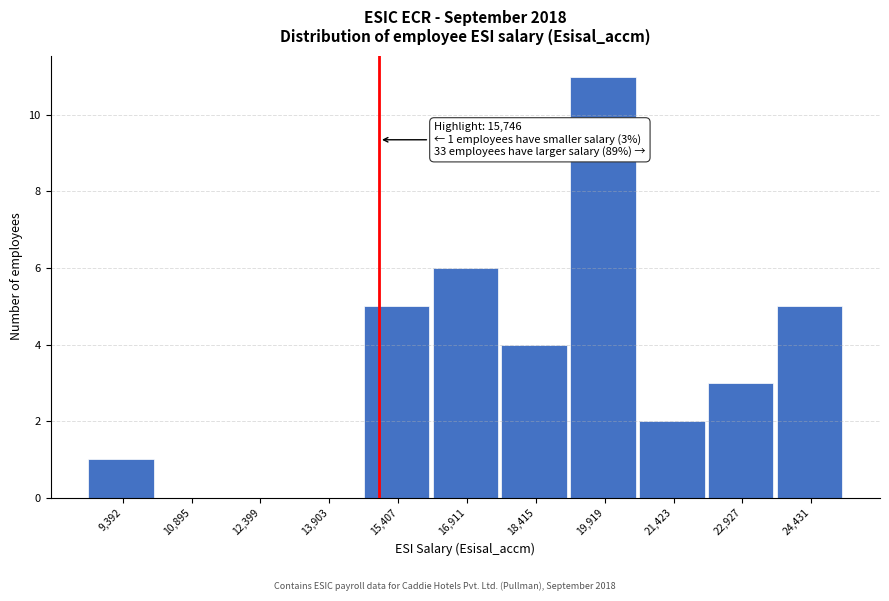

Reading right to left, transcribe all the data shown in this chart.

24,431=5	22,927=3	21,423=2	19,919=11	18,415=4	16,911=6	15,407=5	13,903=0	12,399=0	10,895=0	9,392=1